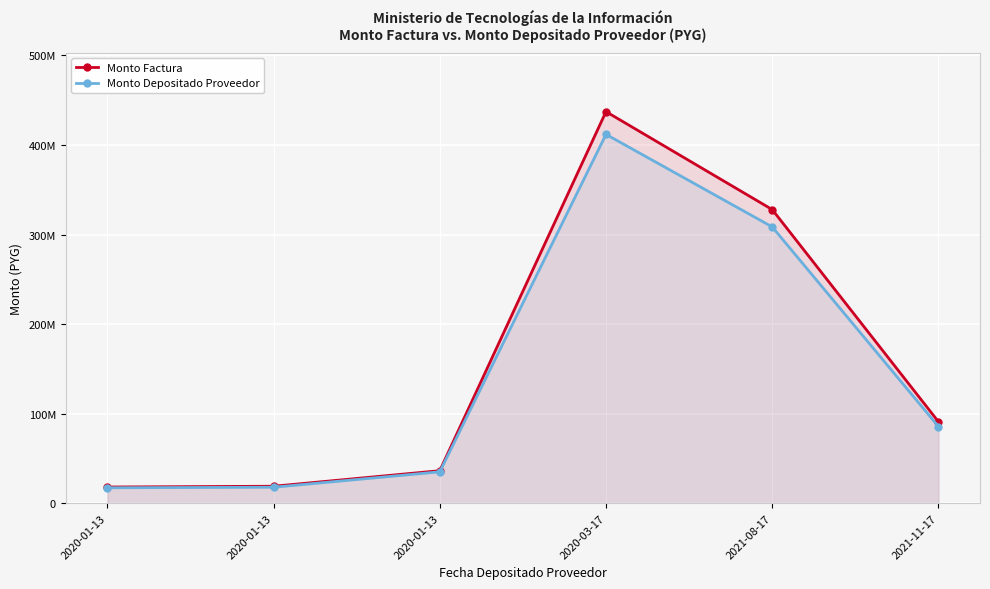

The value of Monto Depositado Proveedor at 2020-01-13 is 28174184. True or false?

False